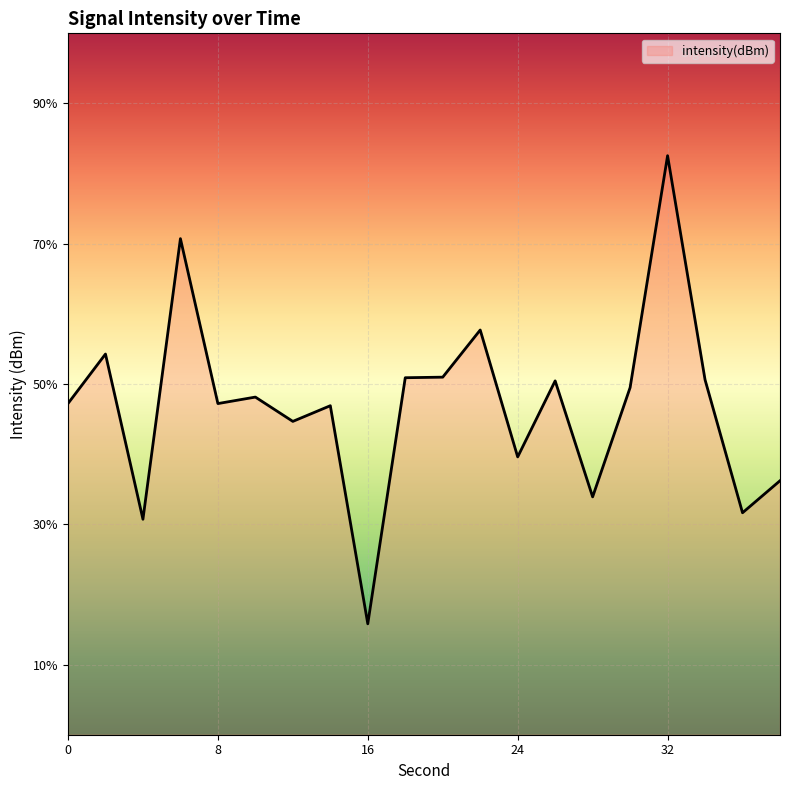

Does the chart display data point markers on the line(s)?

No